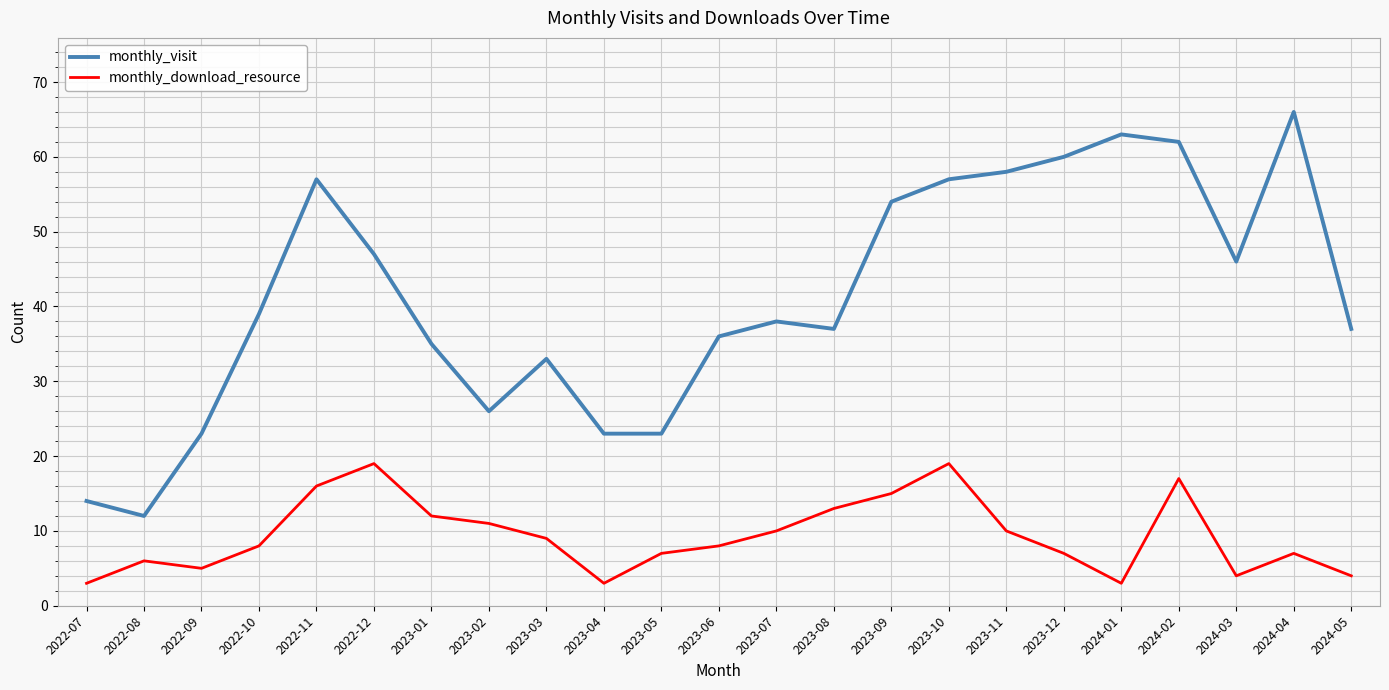

What is the average value of the monthly_visit series?

41